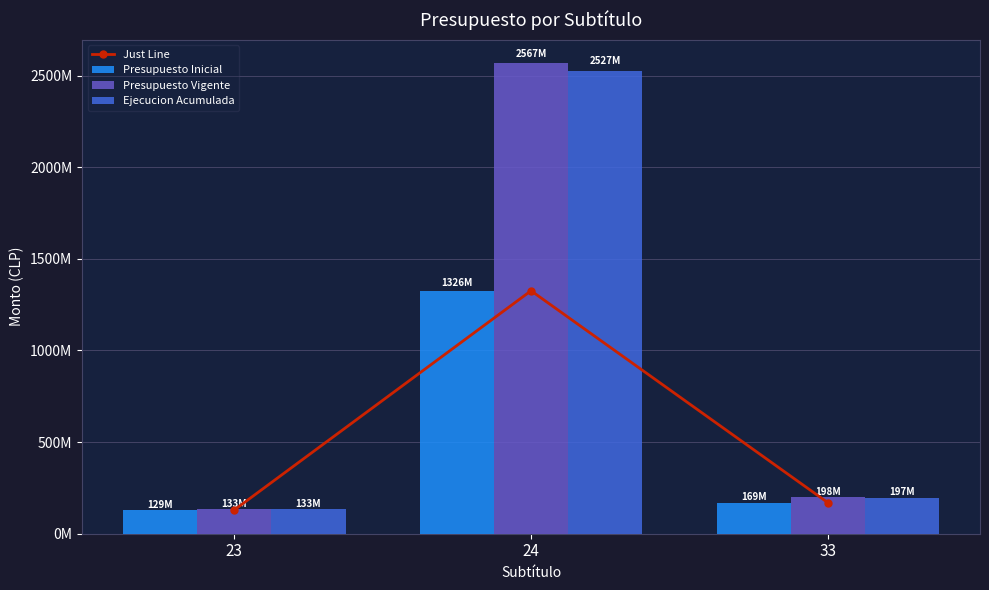

Where is Presupuesto Vigente nearest to the value 1350116212?

33